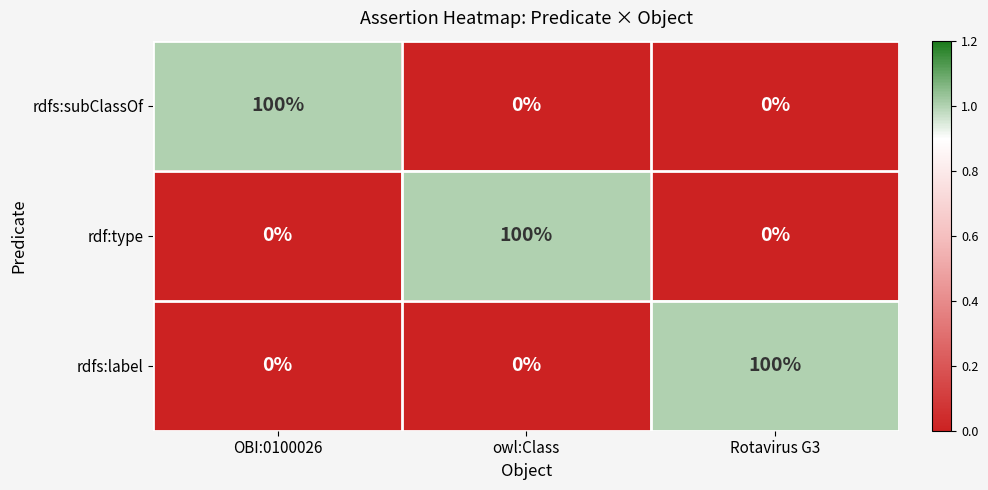

What is the total value across all series at owl:Class?

100